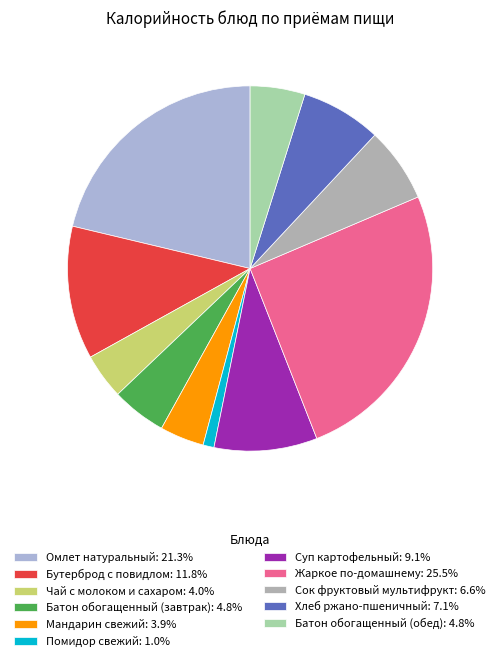

Combined, do Омлет натуральный: 21.3% and Хлеб ржано-пшеничный: 7.1% account for over 50%?

No